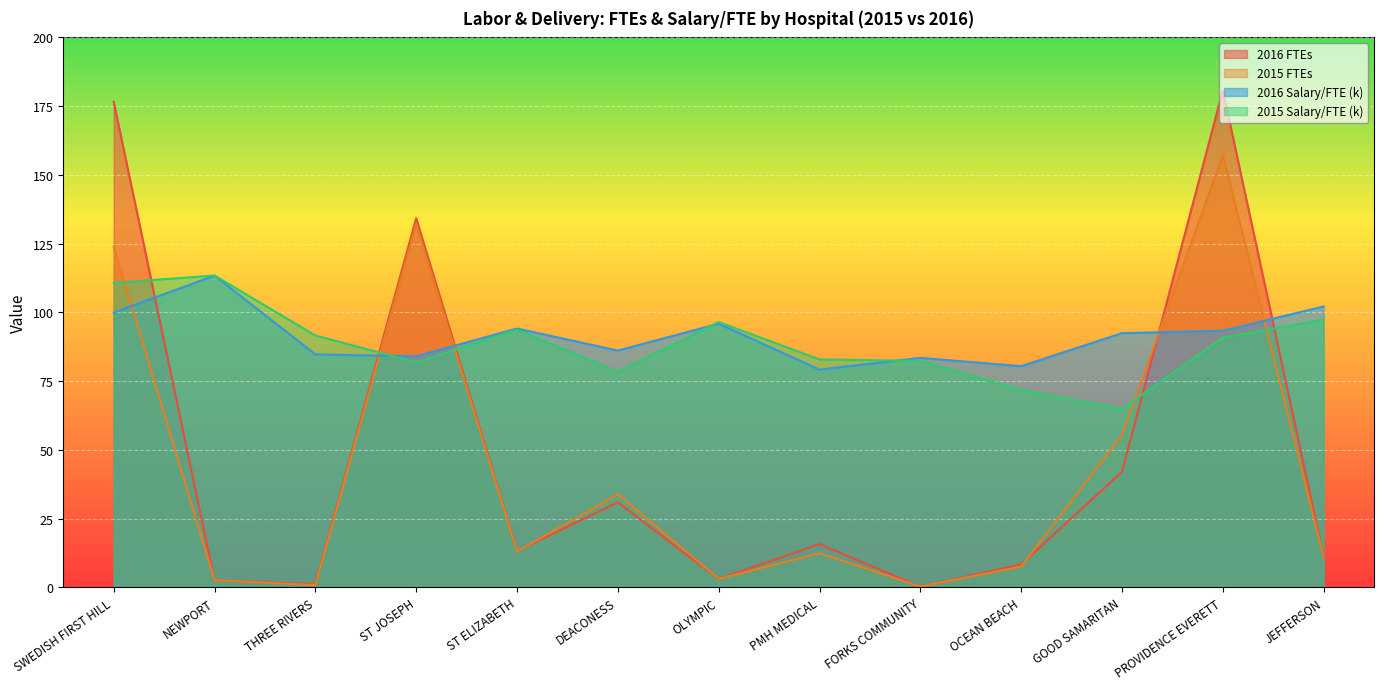

What is the total value across all series at PMH MEDICAL?

190.2